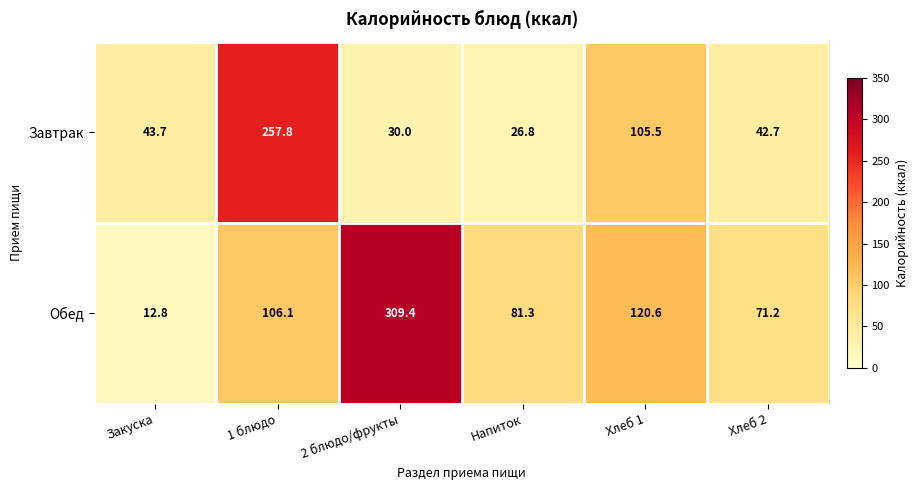

What is the sum of the Обед values at Напиток and Хлеб 1?

201.9